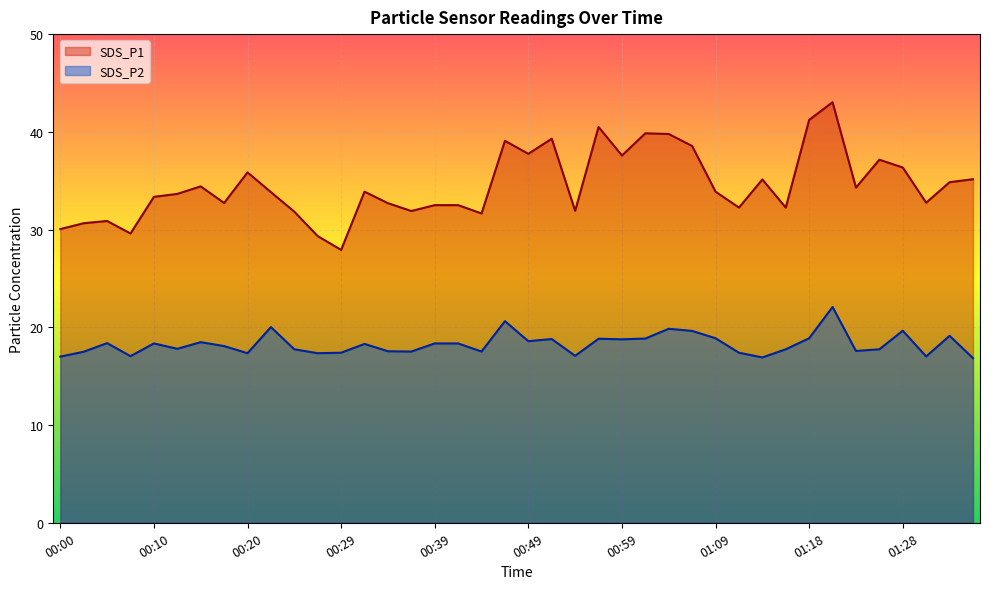

What are all the series names shown in the legend?

SDS_P1, SDS_P2